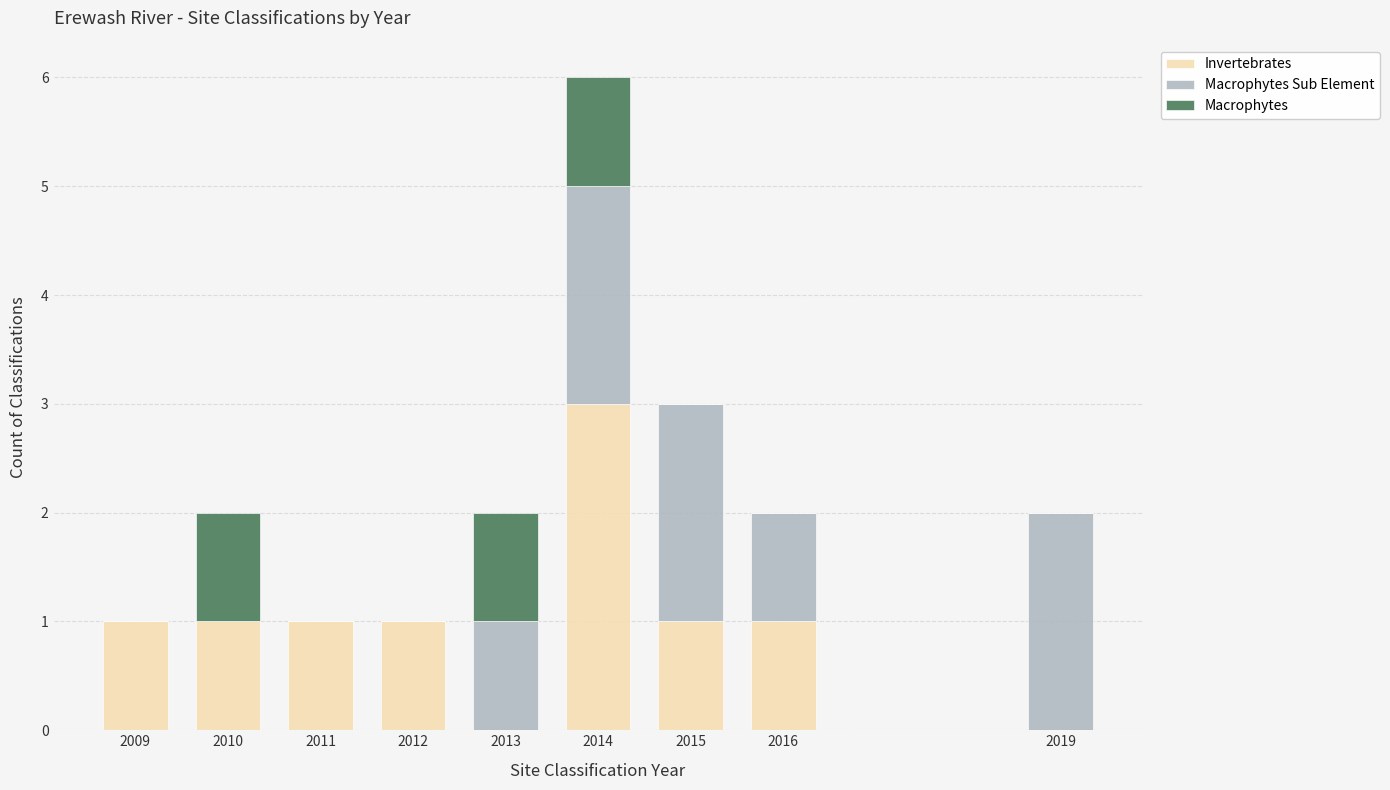

What is the sum of all Invertebrates values?

9